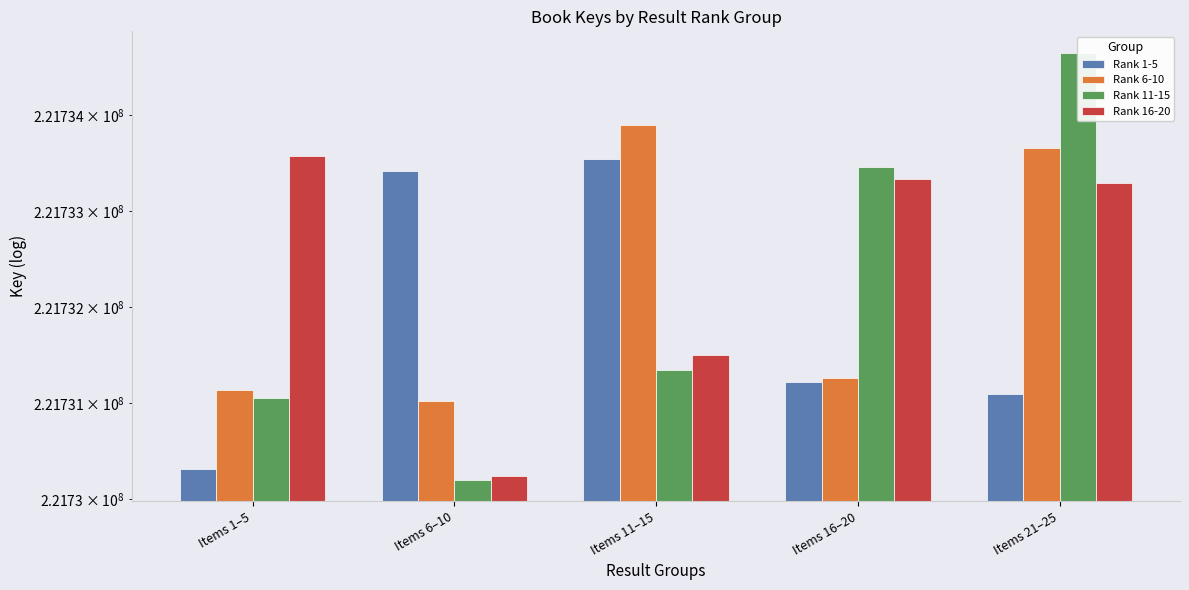

At which category is the sum across all series the highest?

Items 21–25